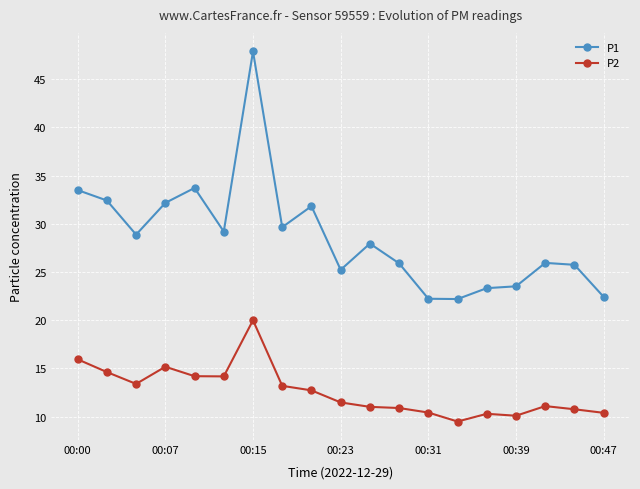

True or false: P1 and P2 intersect in this chart.

False